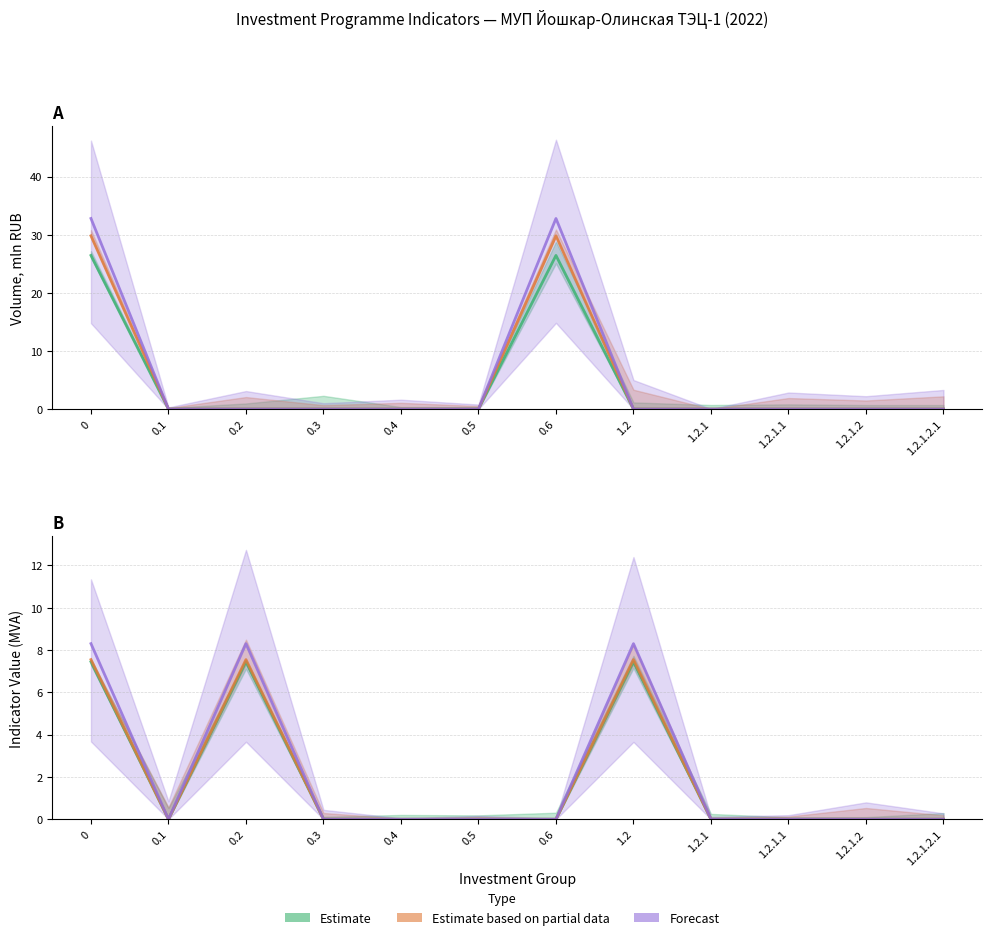

Which has a higher value, 1.2.1.2.1 or 1.2.1.1?

1.2.1.2.1